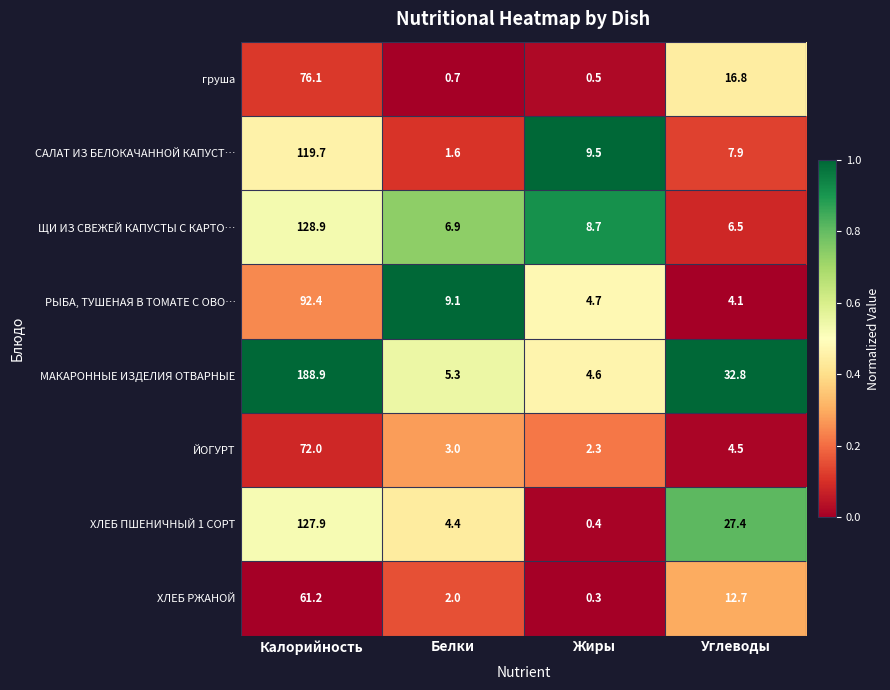

The value of САЛАТ ИЗ БЕЛОКАЧАННОЙ КАПУСТ… at Калорийность is 169.8. True or false?

False